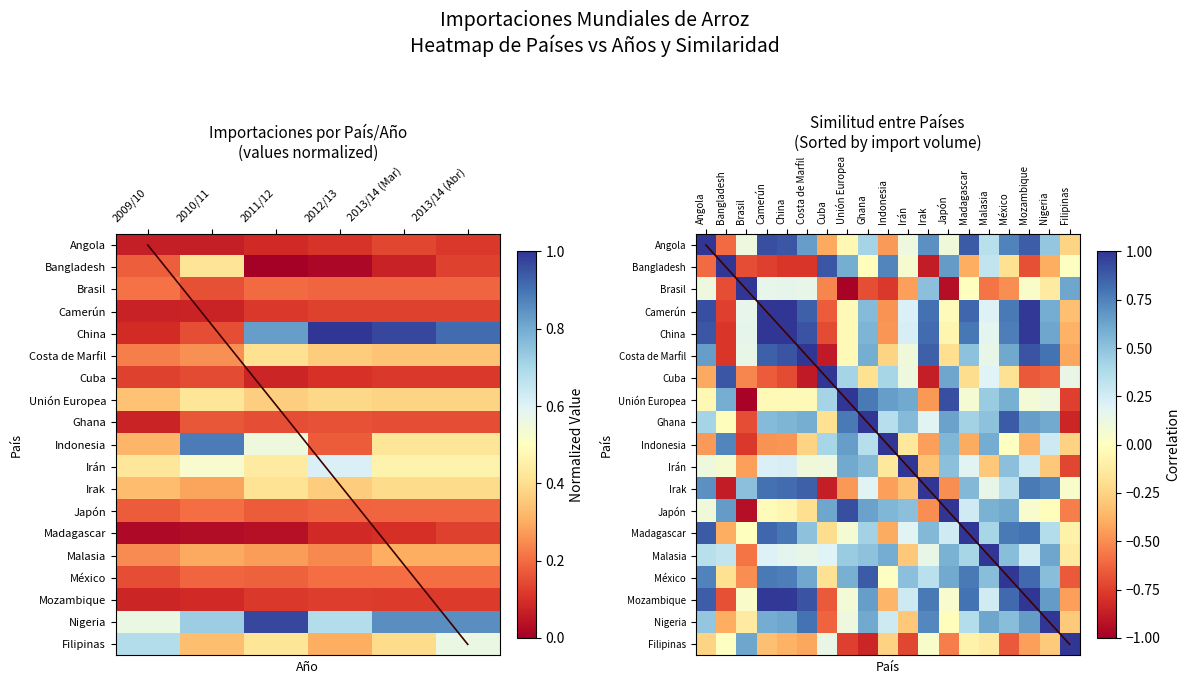

At which label does Malasia reach its minimum?

2012/13